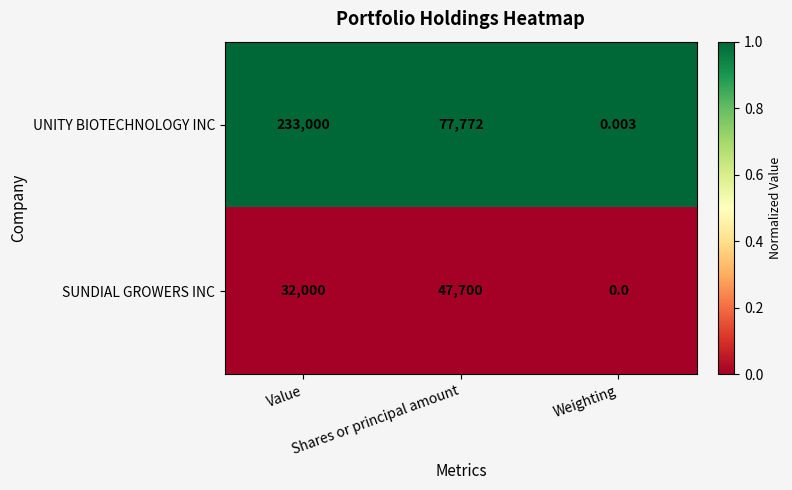

Which series has the largest range (max minus min)?

UNITY BIOTECHNOLOGY INC